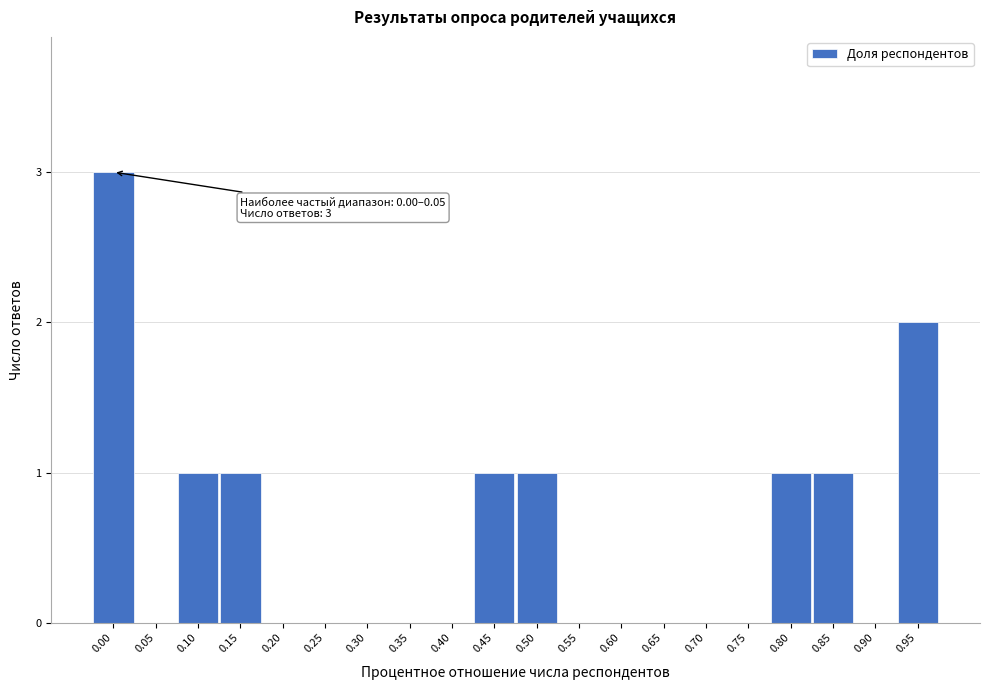

Reading left to right, extract all data points from this chart.

0.00=3	0.05=0	0.10=1	0.15=1	0.20=0	0.25=0	0.30=0	0.35=0	0.40=0	0.45=1	0.50=1	0.55=0	0.60=0	0.65=0	0.70=0	0.75=0	0.80=1	0.85=1	0.90=0	0.95=2